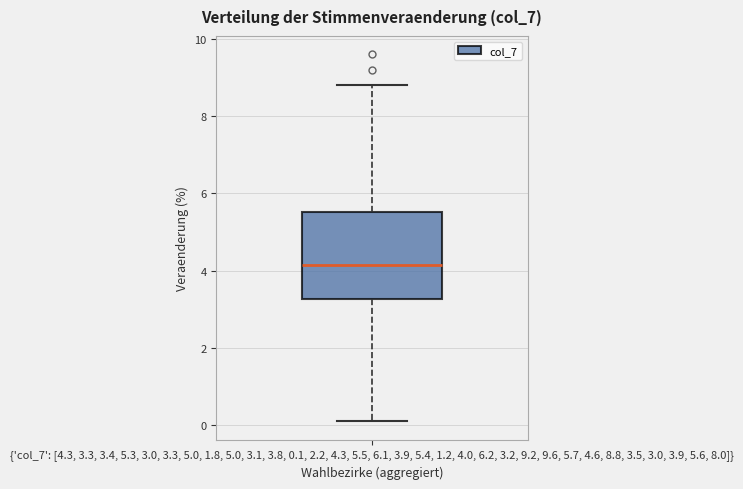

Transcribe this box plot: give where the median line is, the range the box spans, and where the two whiskers end, as read against the y-axis. The values are not printed on the chart, so give them approximately, as read against the axis.

median 4.2, box 3.2 to 5.6, whiskers 0.2 to 8.8